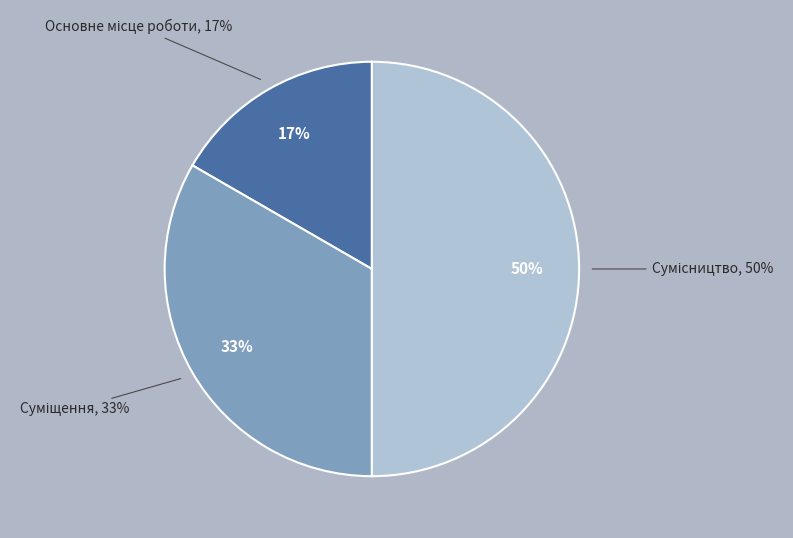

What percentage is the Основне місце роботи slice, to the nearest percent?

17%